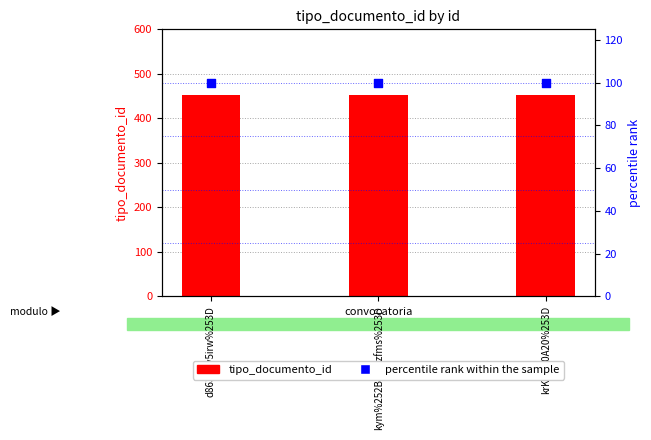

Is the value of percentile rank within the sample at kym%252BBTQzfms%253D greater than the value of tipo_documento_id at kym%252BBTQzfms%253D?

No